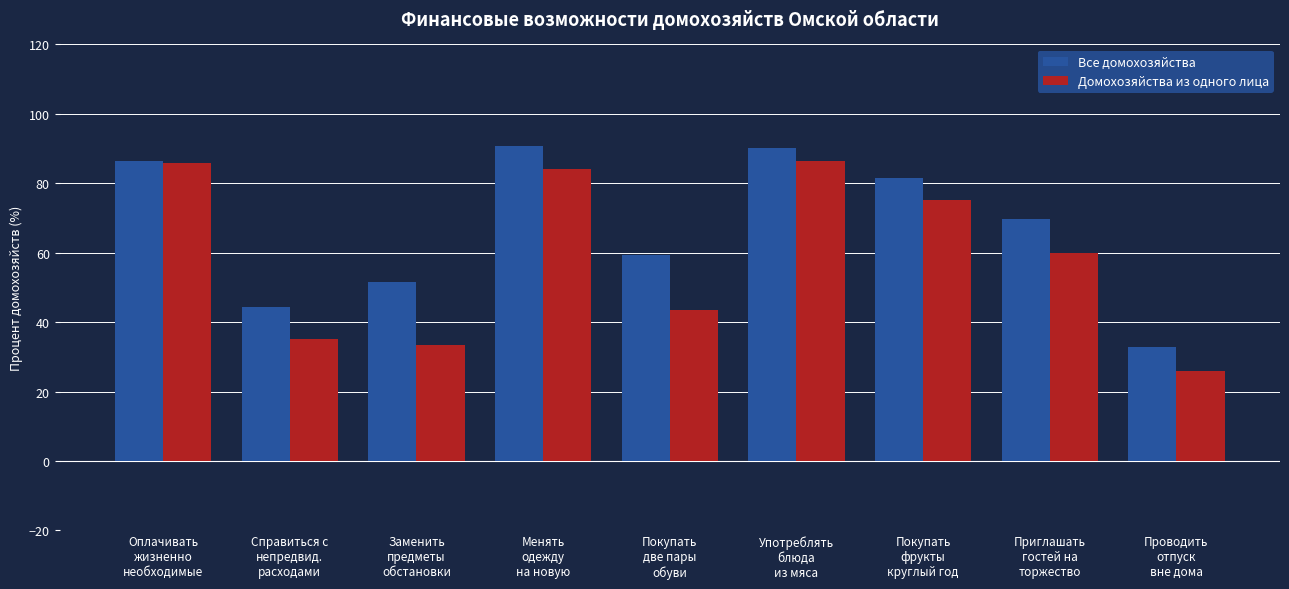

What is the label of the 8th bar from the left?

Приглашать
гостей на
торжество